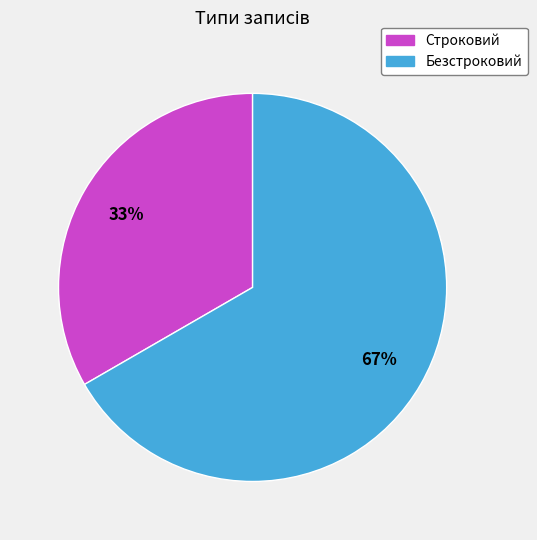

To the nearest percent, what is the average slice percentage?

50%